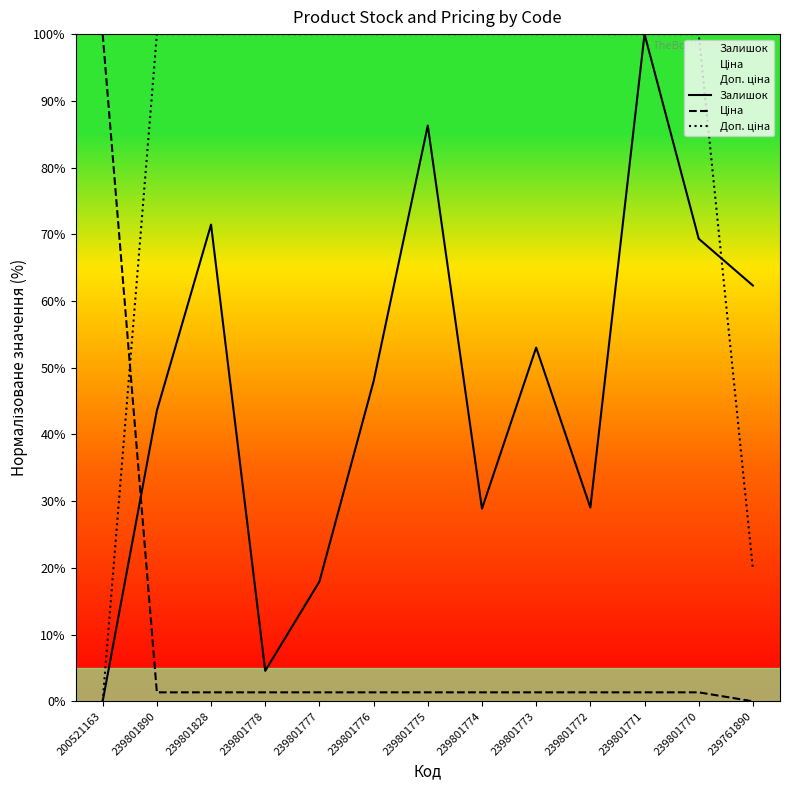

True or false: Залишок and Ціна intersect in this chart.

True